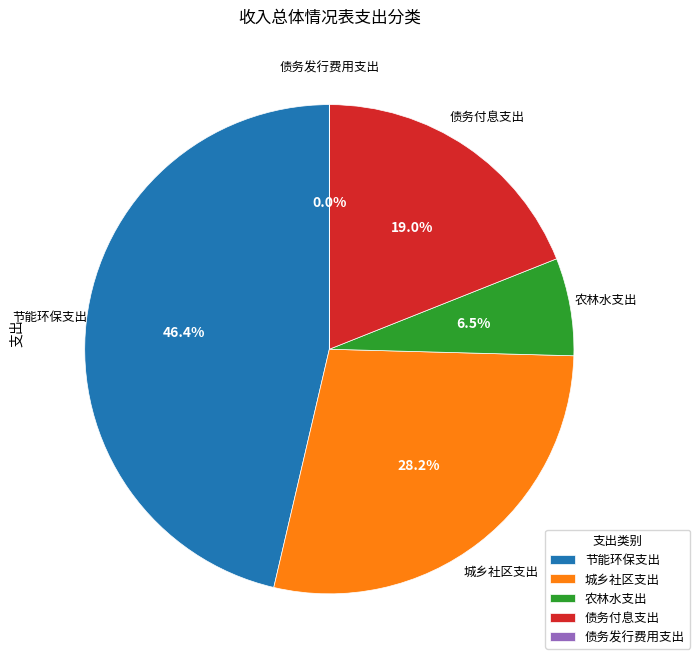

What is the largest slice in the pie chart?

节能环保支出